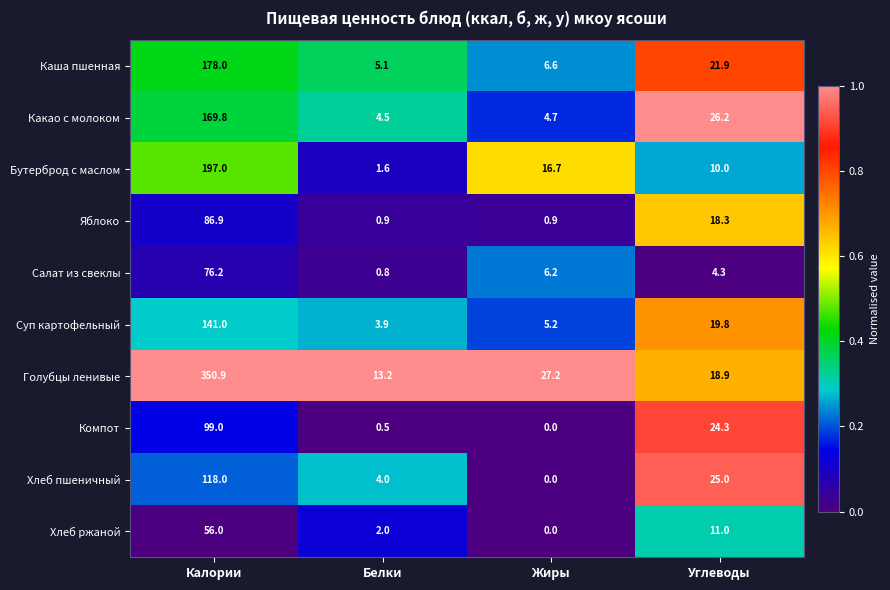

List the series in order of their peak value, lowest first.

Хлеб ржаной, Салат из свеклы, Яблоко, Компот, Хлеб пшеничный, Суп картофельный, Какао с молоком, Каша пшенная, Бутерброд с маслом, Голубцы ленивые